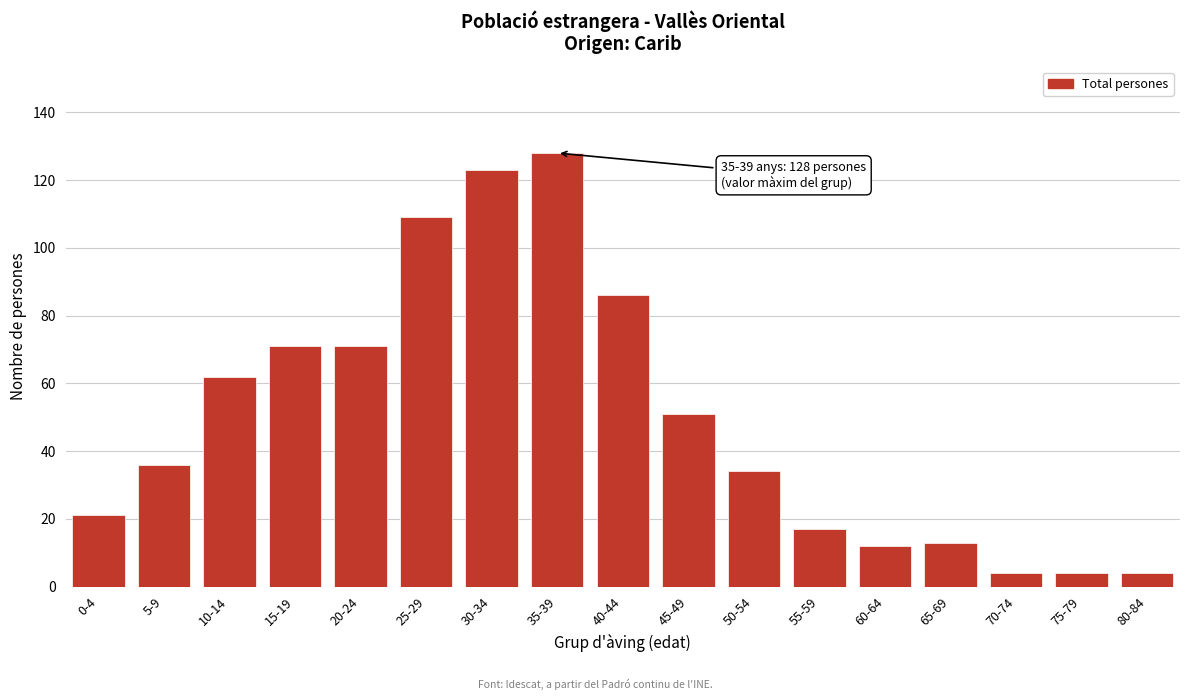

Reading left to right, transcribe all the data shown in this chart.

21	36	62	71	71	109	123	128	86	51	34	17	12	13	4	4	4